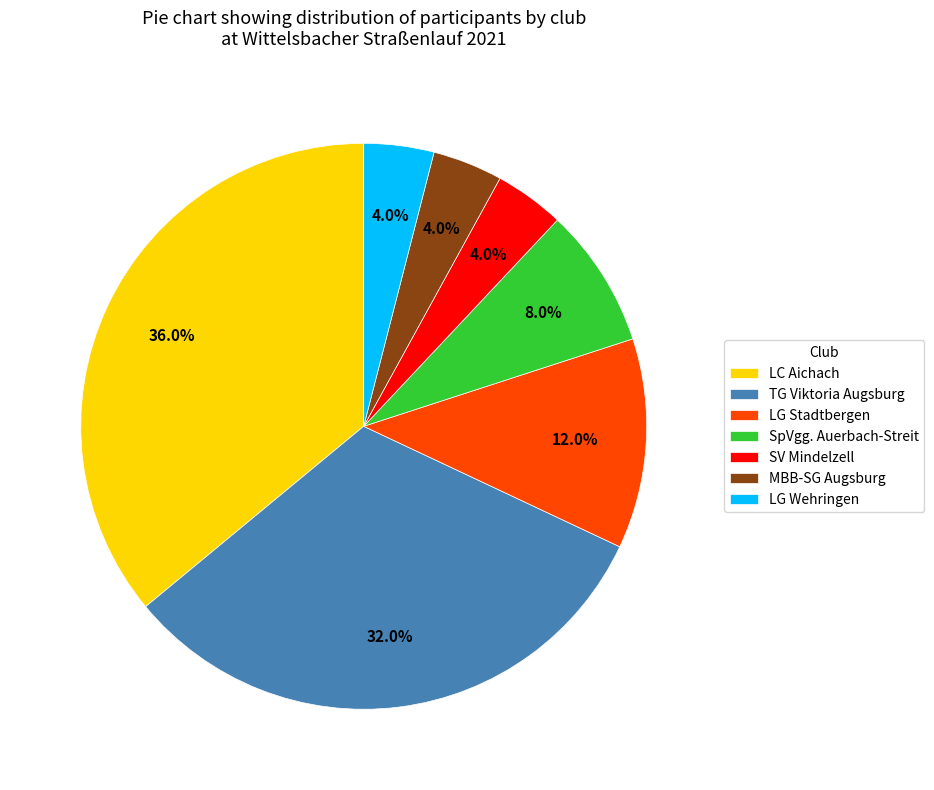

Is LG Stadtbergen the majority of the pie?

No